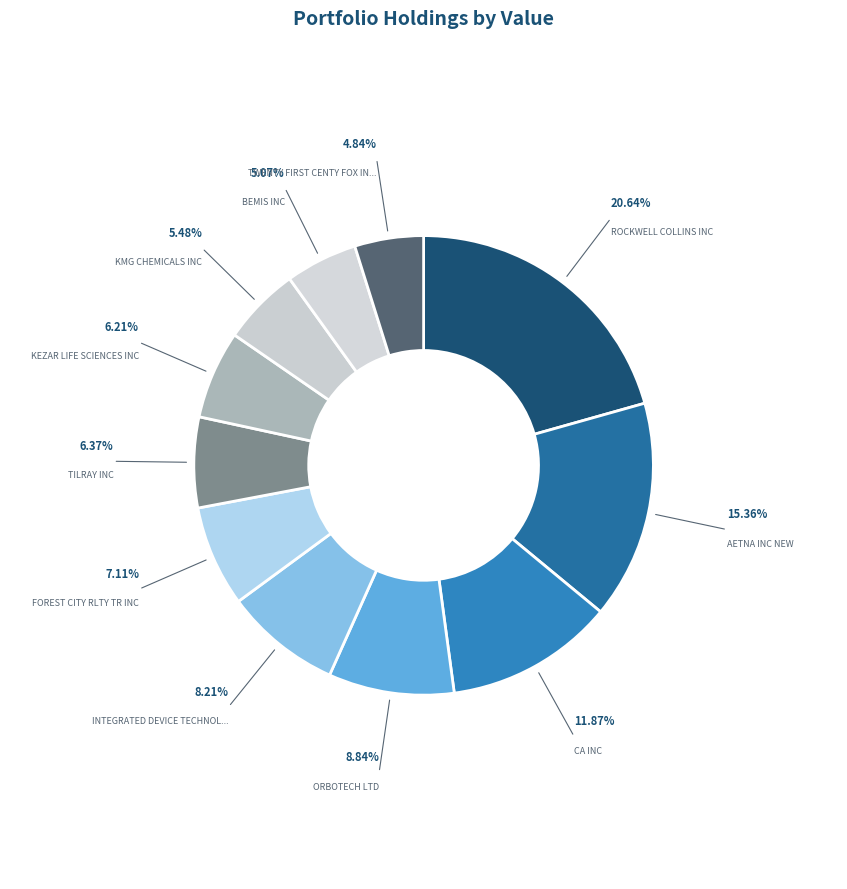

How many slices are in this pie chart?

11